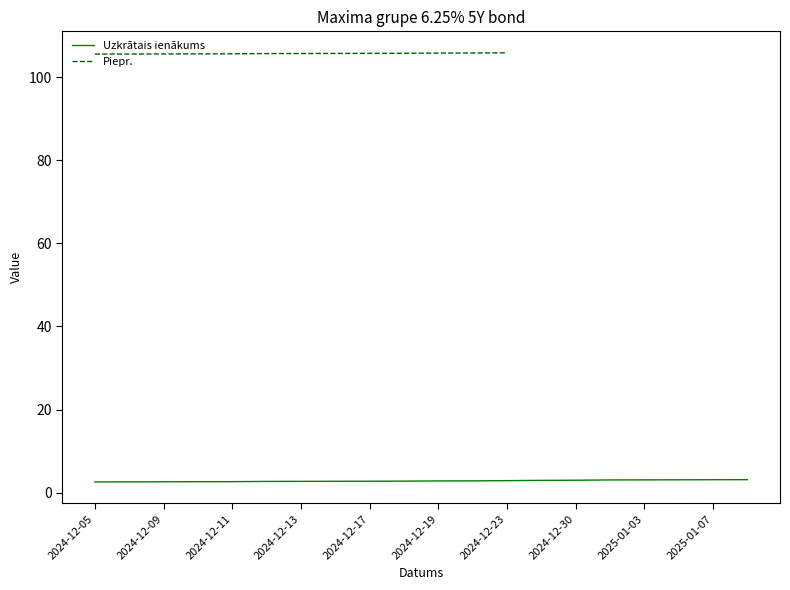

The value of Uzkrātais ienākums at 2024-12-30 is 3.0. True or false?

True